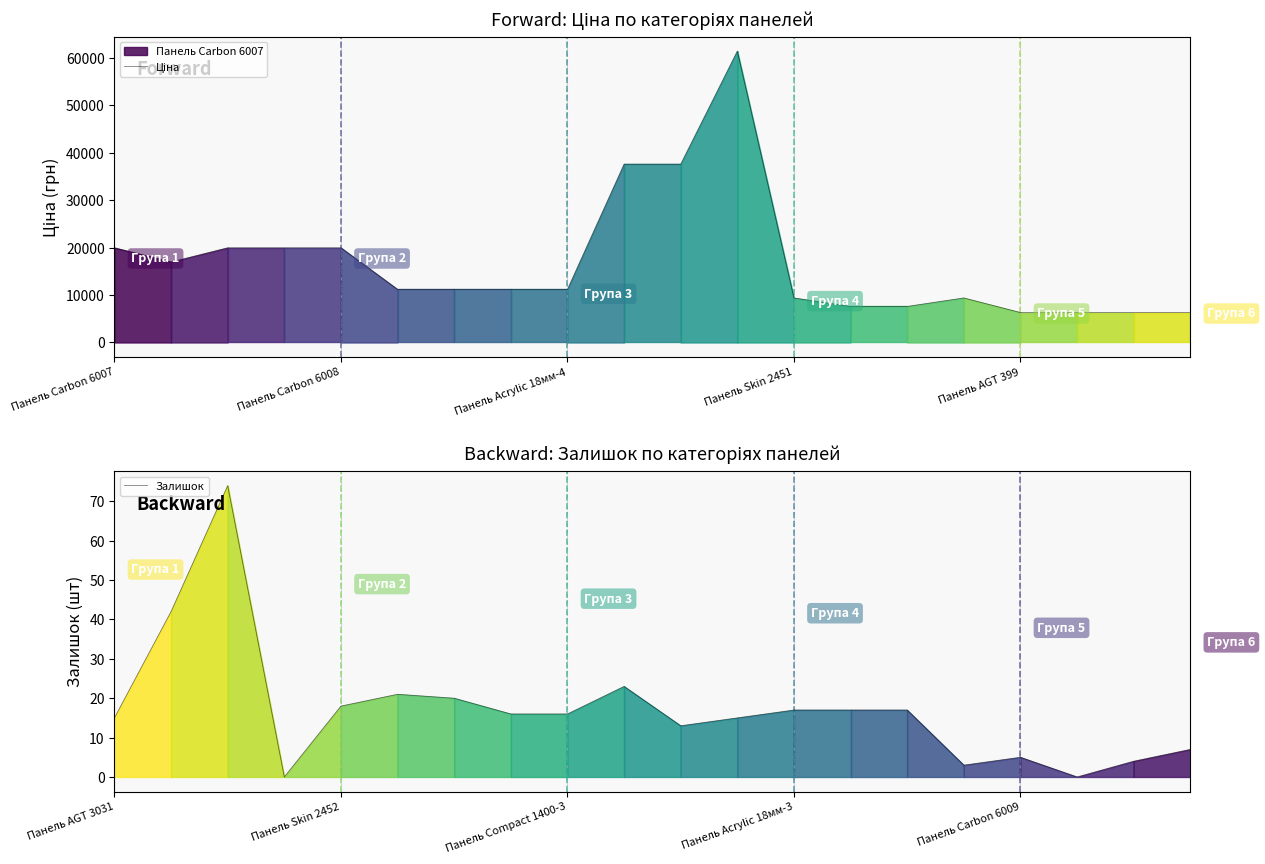

True or false: Ціна and Залишок intersect in this chart.

False